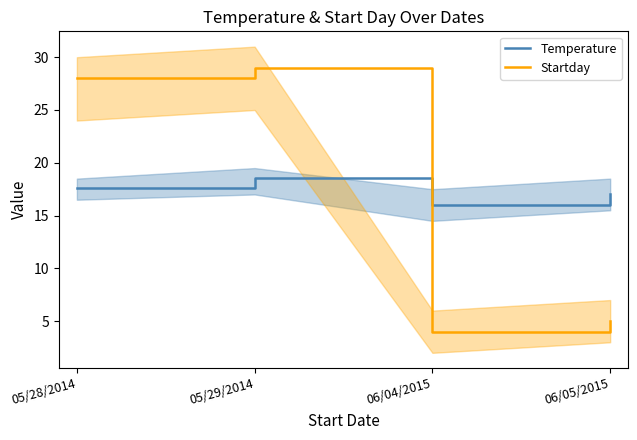

Reading right to left, list all the values displayed in this chart.

Temperature: 06/05/2015=17.0	06/04/2015=16.0	05/29/2014=18.6	05/28/2014=17.6
Startday: 06/05/2015=5.0	06/04/2015=4.0	05/29/2014=29.0	05/28/2014=28.0